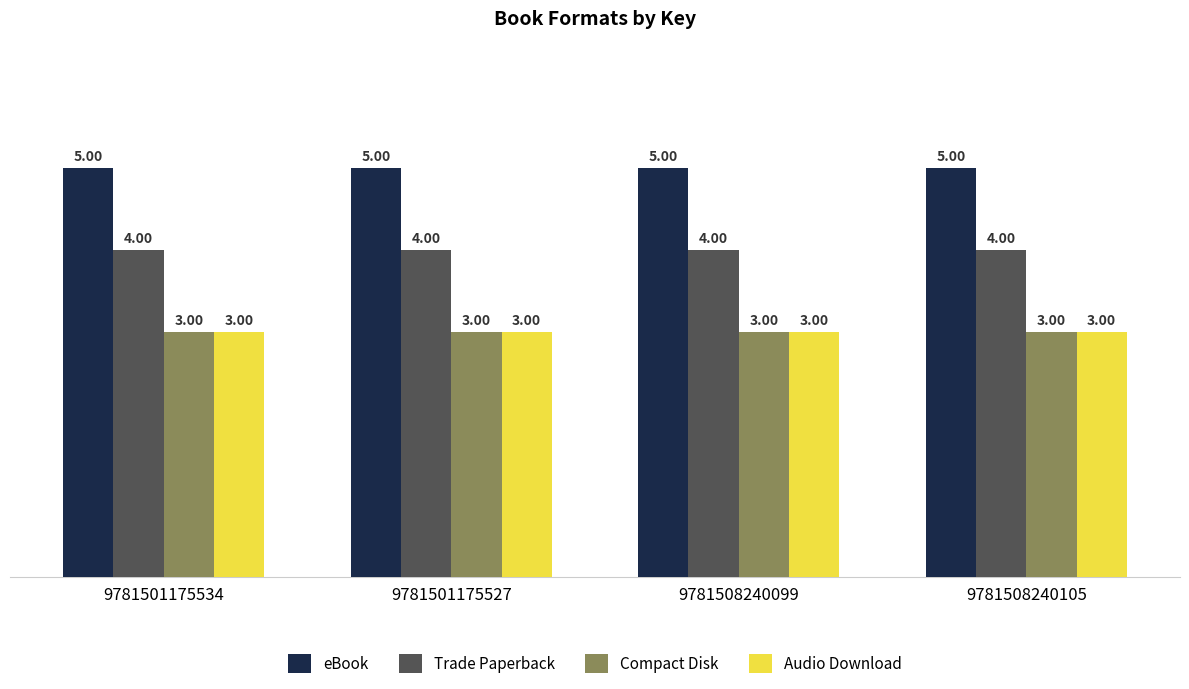

Reading left to right, list all the values displayed in this chart.

eBook: 5	5	5	5
Trade Paperback: 4	4	4	4
Compact Disk: 3	3	3	3
Audio Download: 3	3	3	3